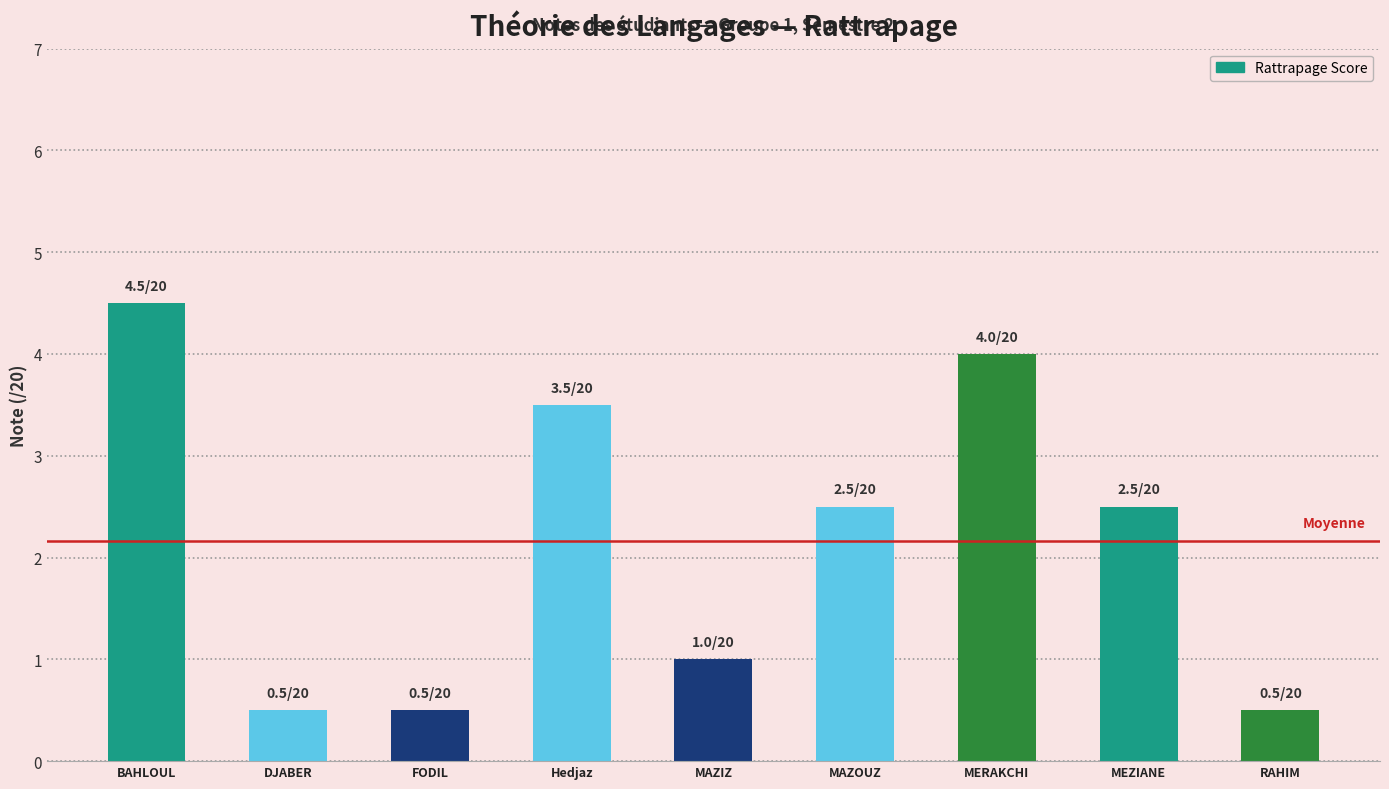

What is the average value?

2.2